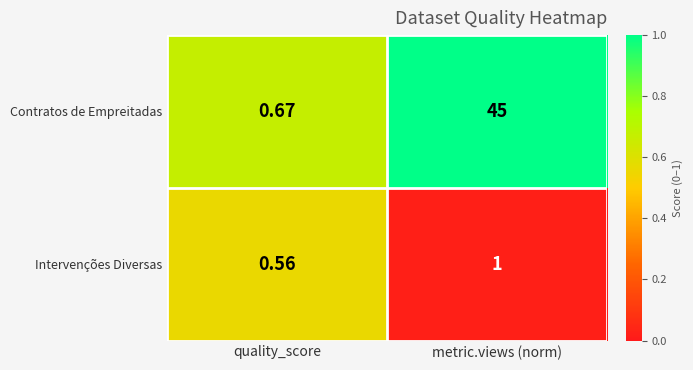

At quality_score, list the series in order from smallest to largest.

Intervenções Diversas, Contratos de Empreitadas